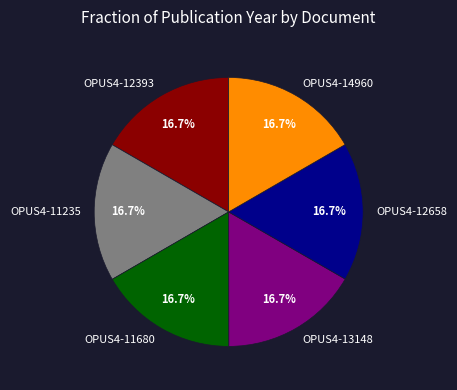

Approximately how many times larger is the value at OPUS4-12658 compared to OPUS4-14960?

1.0